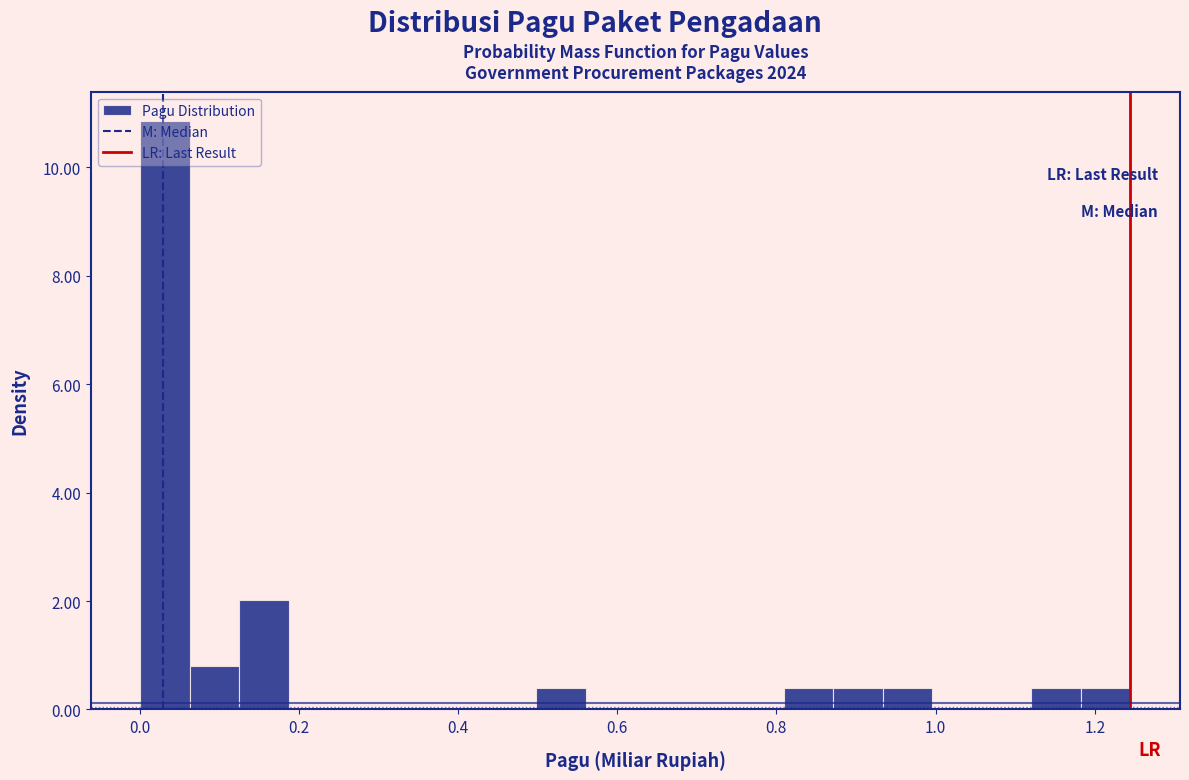

Around what value on the x-axis is the tallest bar? Give the approximate position of its centre, as read against the axis.

0.04